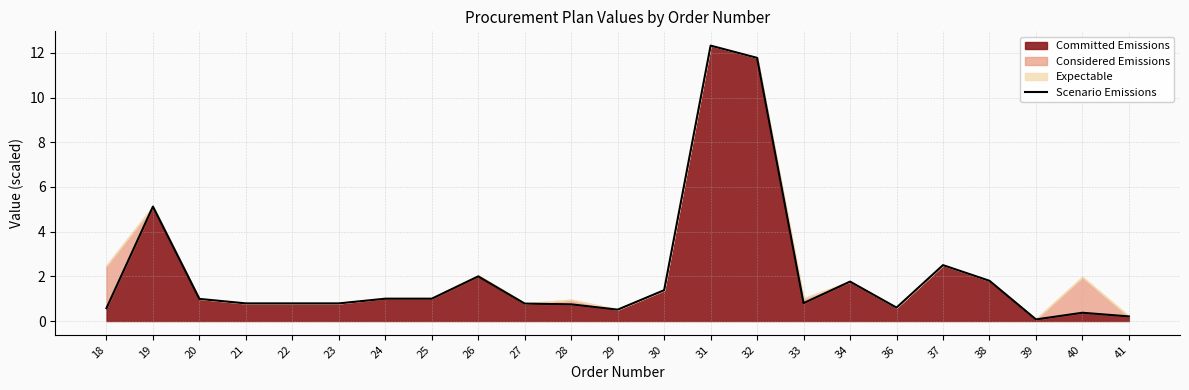

The value at 25 is 1.0. True or false?

True